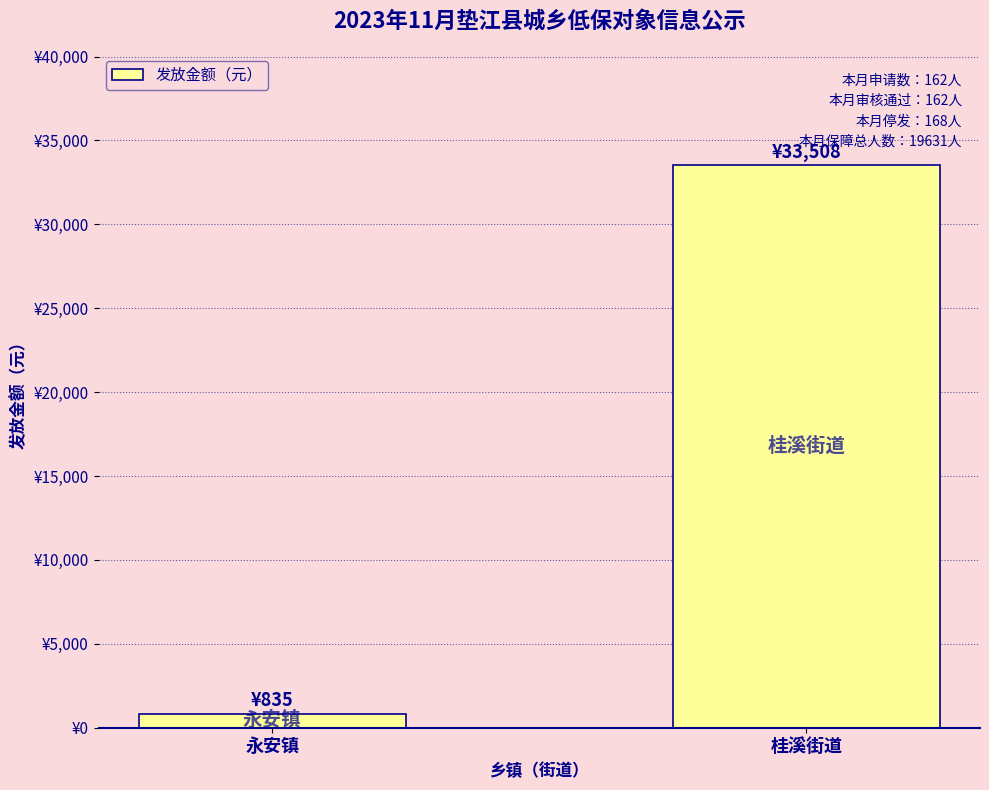

Does the chart contain any negative values?

No